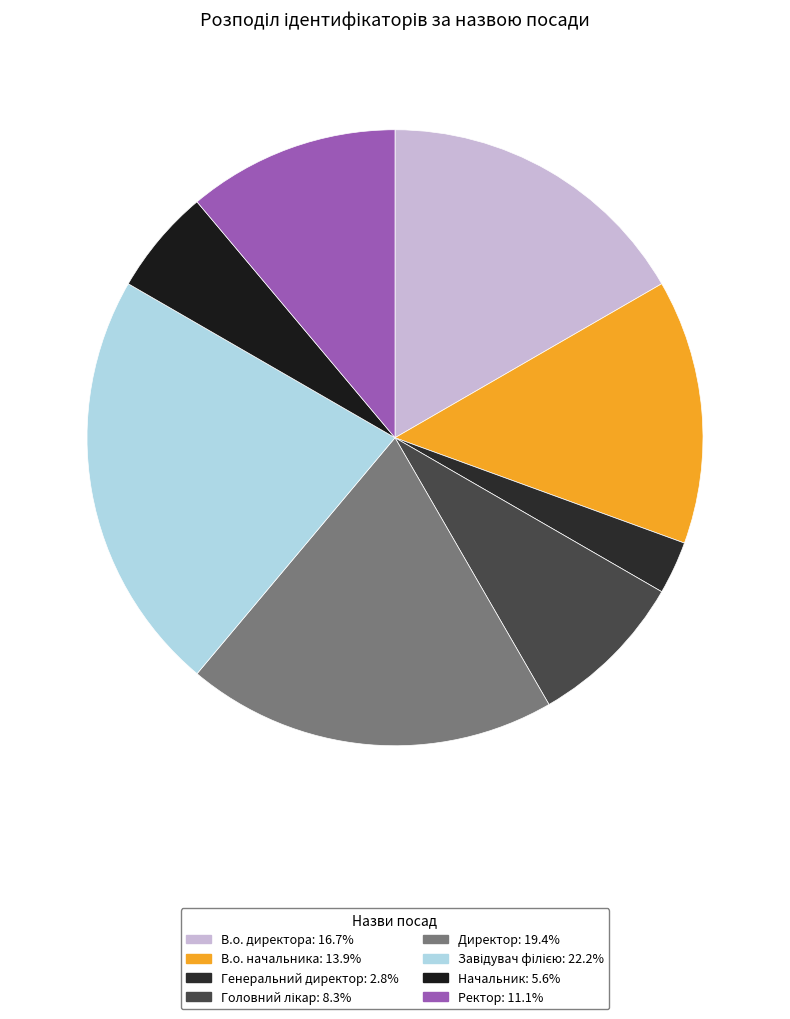

Does Генеральний директор represent more than half of the total?

No